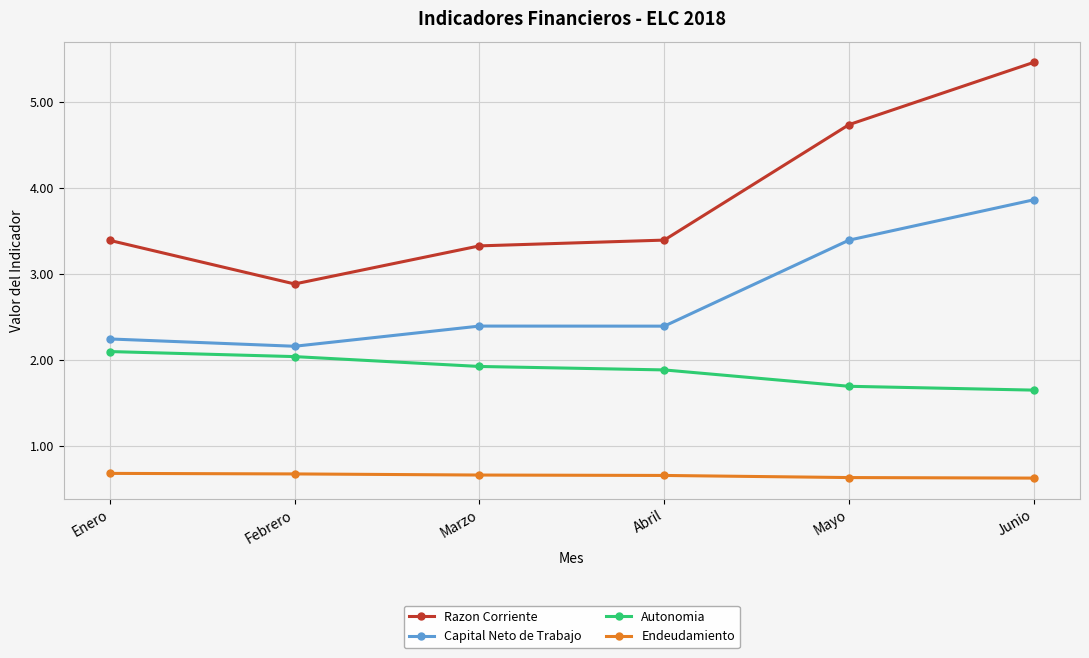

True or false: Razon Corriente has more than 1 interior local peaks.

False